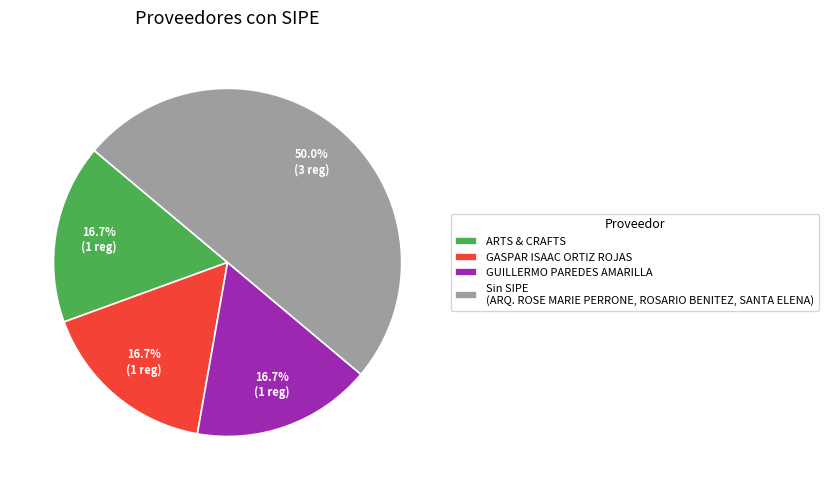

To the nearest percent, what is the difference between the largest and smallest slice percentages?

33%